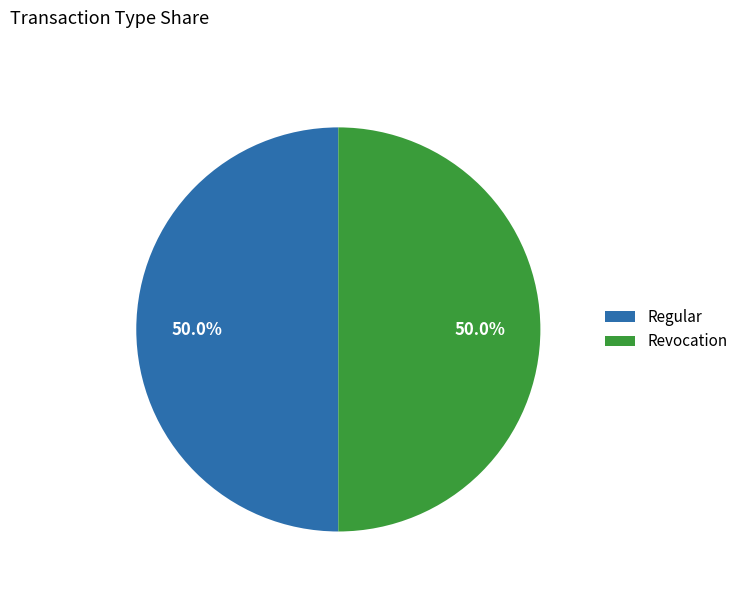

Combined, do Revocation and Regular account for over 50%?

Yes